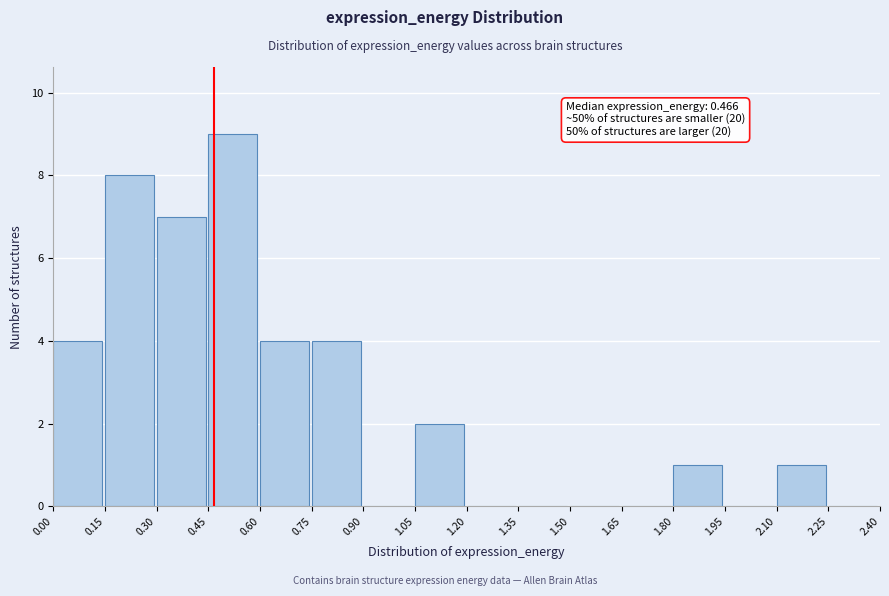

Over which range of the x-axis is the bar tallest?

0.45 to 0.60